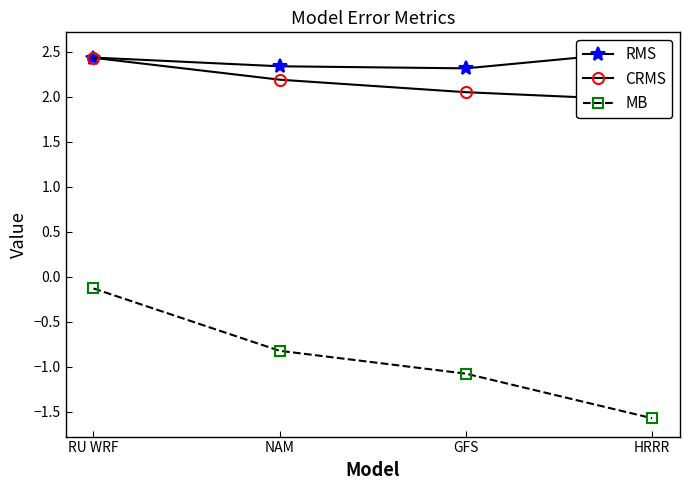

What is the difference between the highest and lowest values at HRRR?

4.1